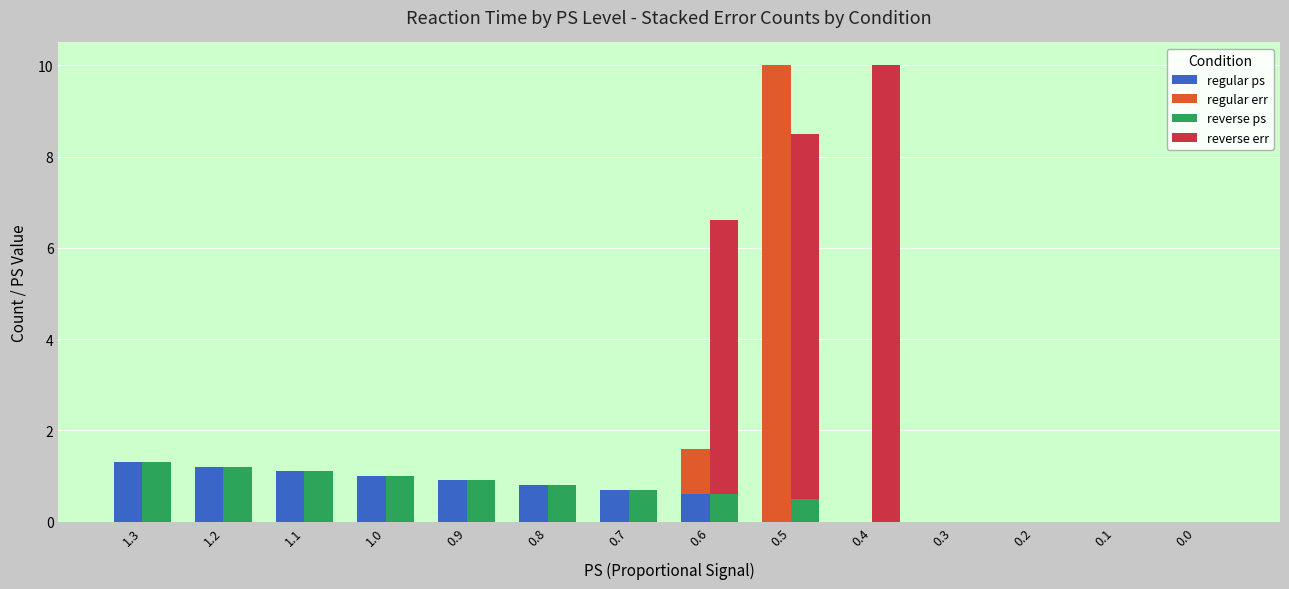

Reading left to right, extract all data points from this chart.

regular ps: 1.3	1.2	1.1	1.0	0.9	0.8	0.7	0.6	0.0	0.0	0.0	0.0	0.0	0.0
regular err: 0.0	0.0	0.0	0.0	0.0	0.0	0.0	1.0	10.0	0.0	0.0	0.0	0.0	0.0
reverse ps: 1.3	1.2	1.1	1.0	0.9	0.8	0.7	0.6	0.5	0.0	0.0	0.0	0.0	0.0
reverse err: 0.0	0.0	0.0	0.0	0.0	0.0	0.0	6.0	8.0	10.0	0.0	0.0	0.0	0.0